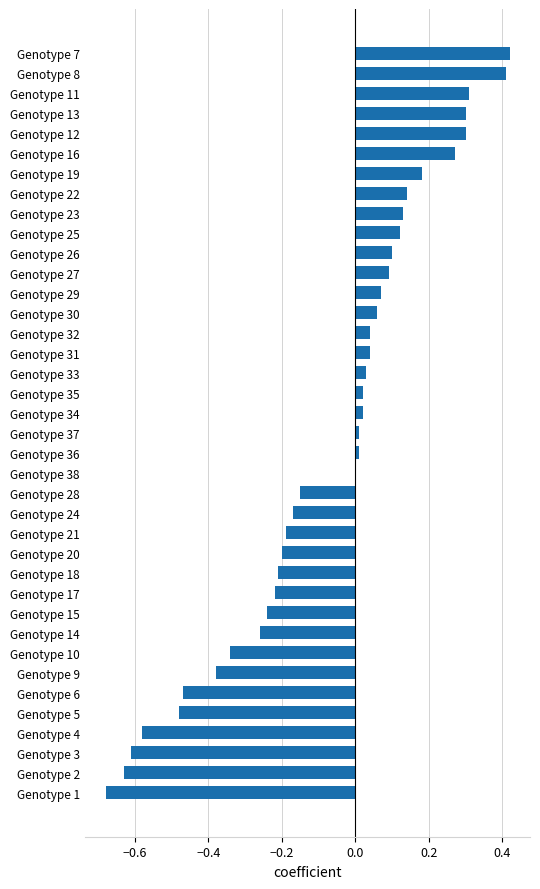

Are the bars horizontal?

Yes